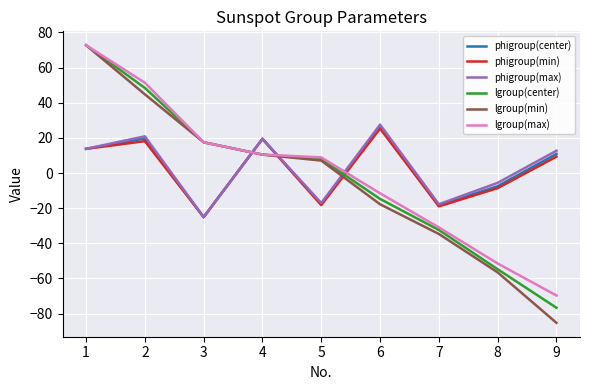

The phigroup(max) series shows 40.3 at 5. True or false?

False